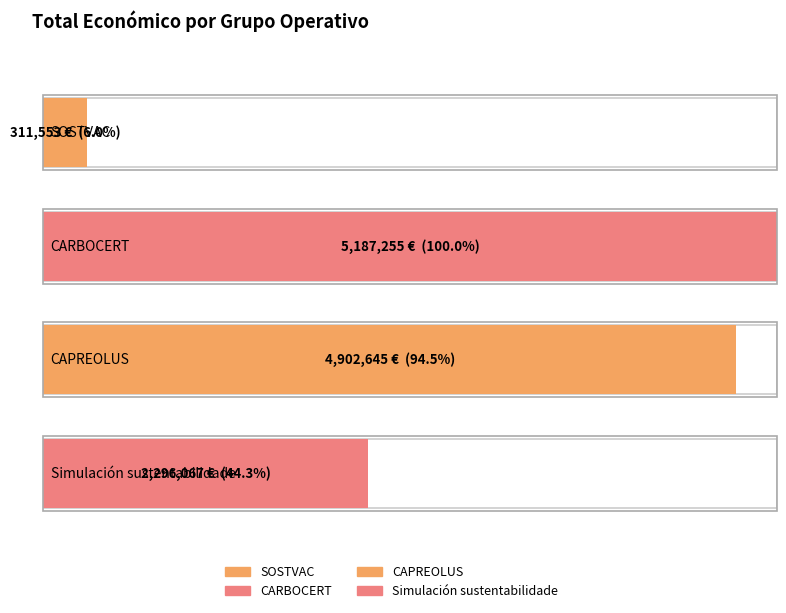

Which has a higher value, SOSTVAC or Simulación sustentabilidade?

Simulación sustentabilidade